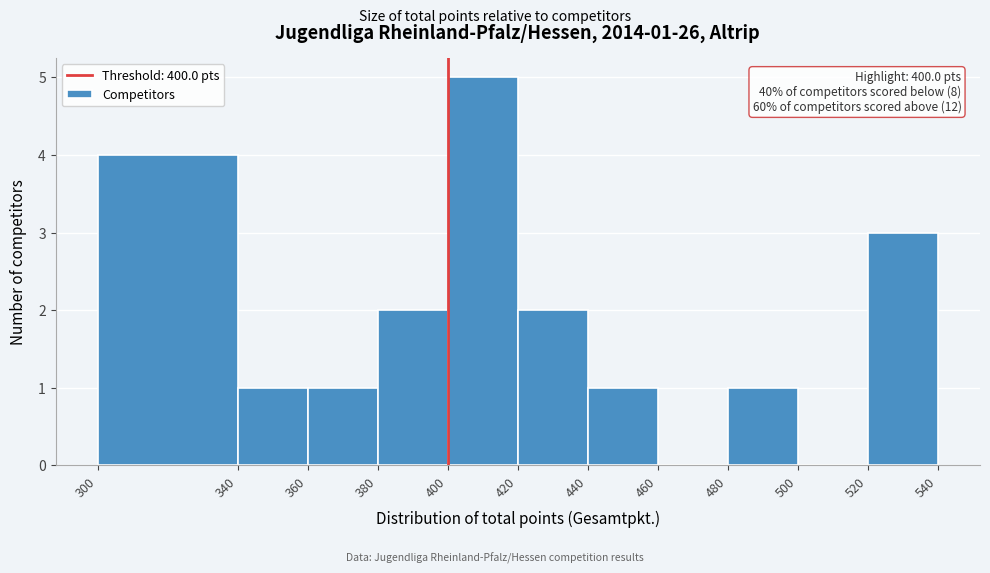

Over which range of the x-axis is the bar tallest?

400 to 420